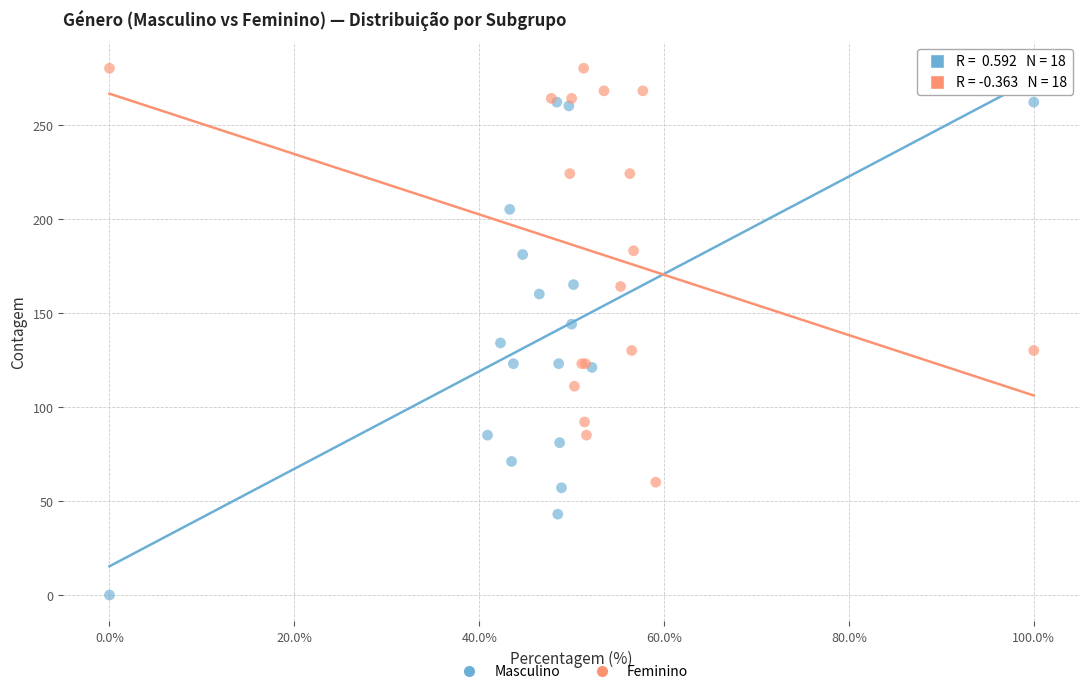

Which series has the widest spread of Y values?

Masculino